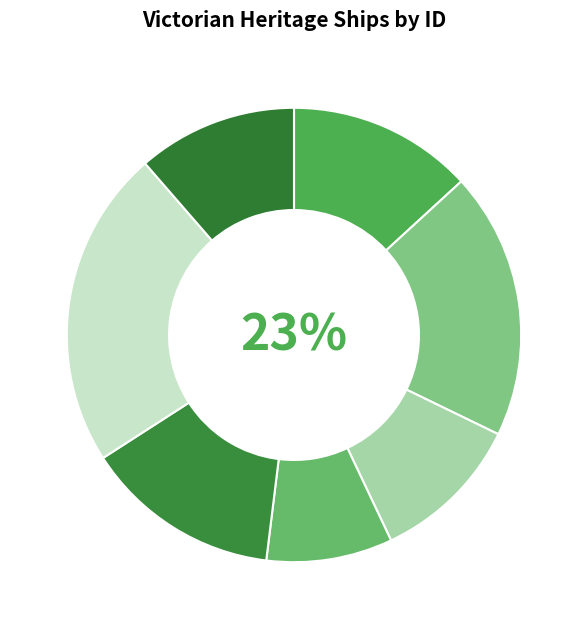

What is the largest slice in the pie chart?

GREYHOUND